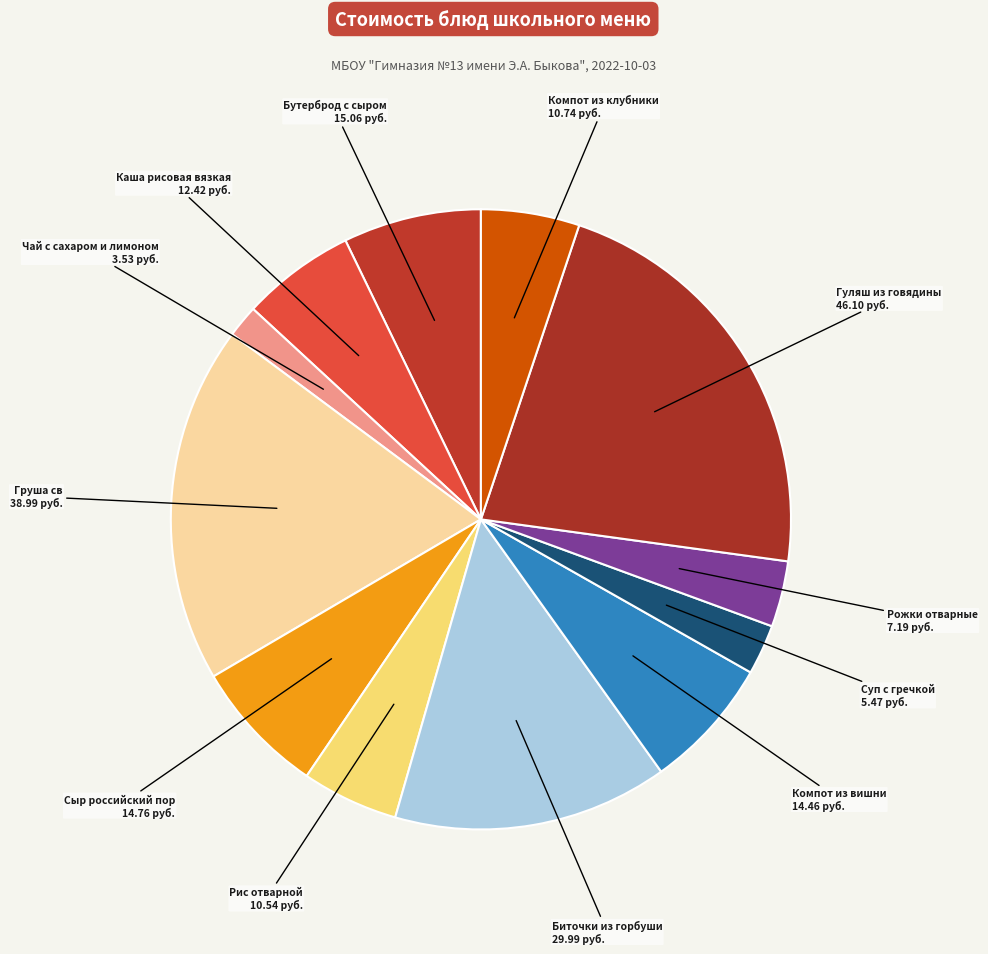

To the nearest percent, what is the difference between the largest and smallest slice percentages?

20%